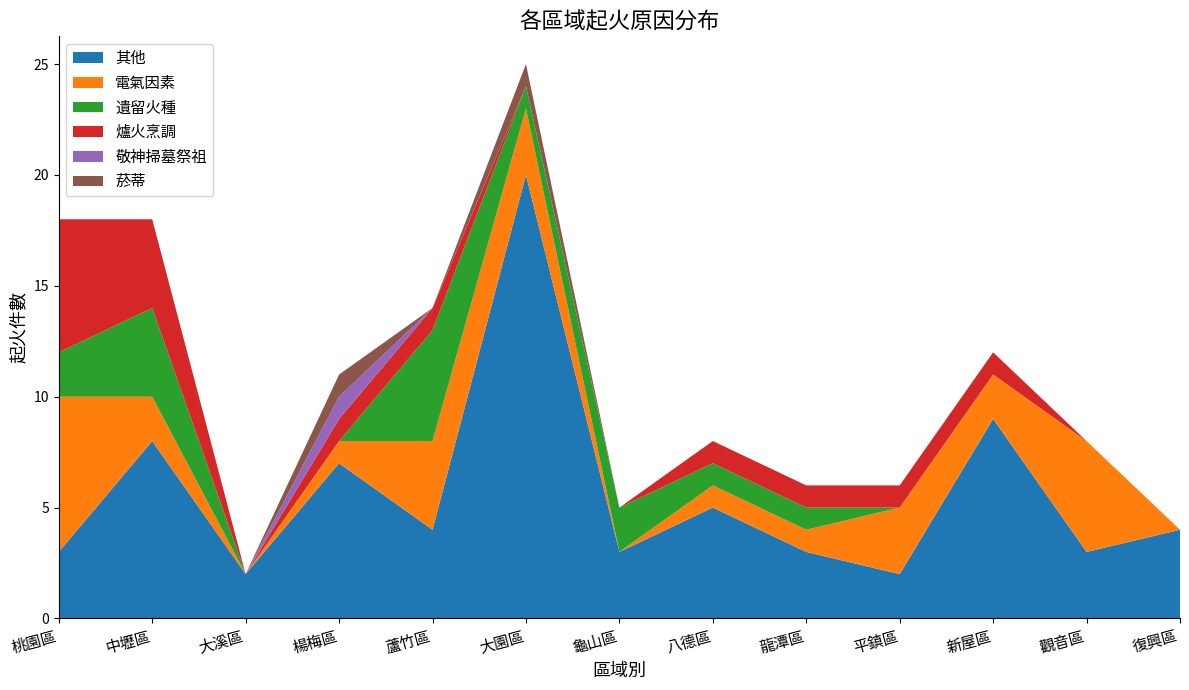

Reading left to right, transcribe all the data shown in this chart.

其他: 3	8	2	7	4	20	3	5	3	2	9	3	4
電氣因素: 7	2	0	1	4	3	0	1	1	3	2	5	0
遺留火種: 2	4	0	0	5	1	2	1	1	0	0	0	0
爐火烹調: 6	4	0	1	1	0	0	1	1	1	1	0	0
敬神掃墓祭祖: 0	0	0	1	0	0	0	0	0	0	0	0	0
菸蒂: 0	0	0	1	0	1	0	0	0	0	0	0	0